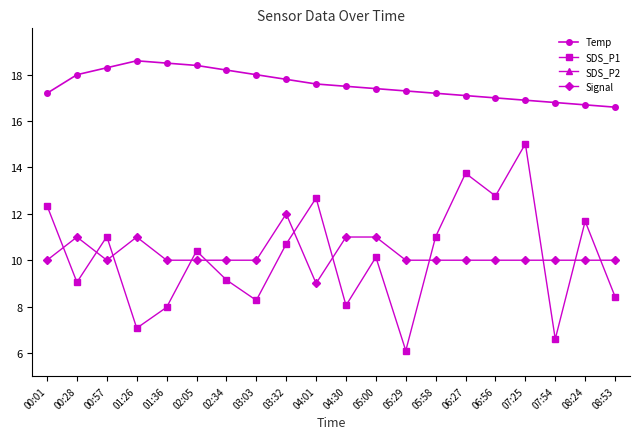

True or false: SDS_P1 and Signal cross at least once.

True